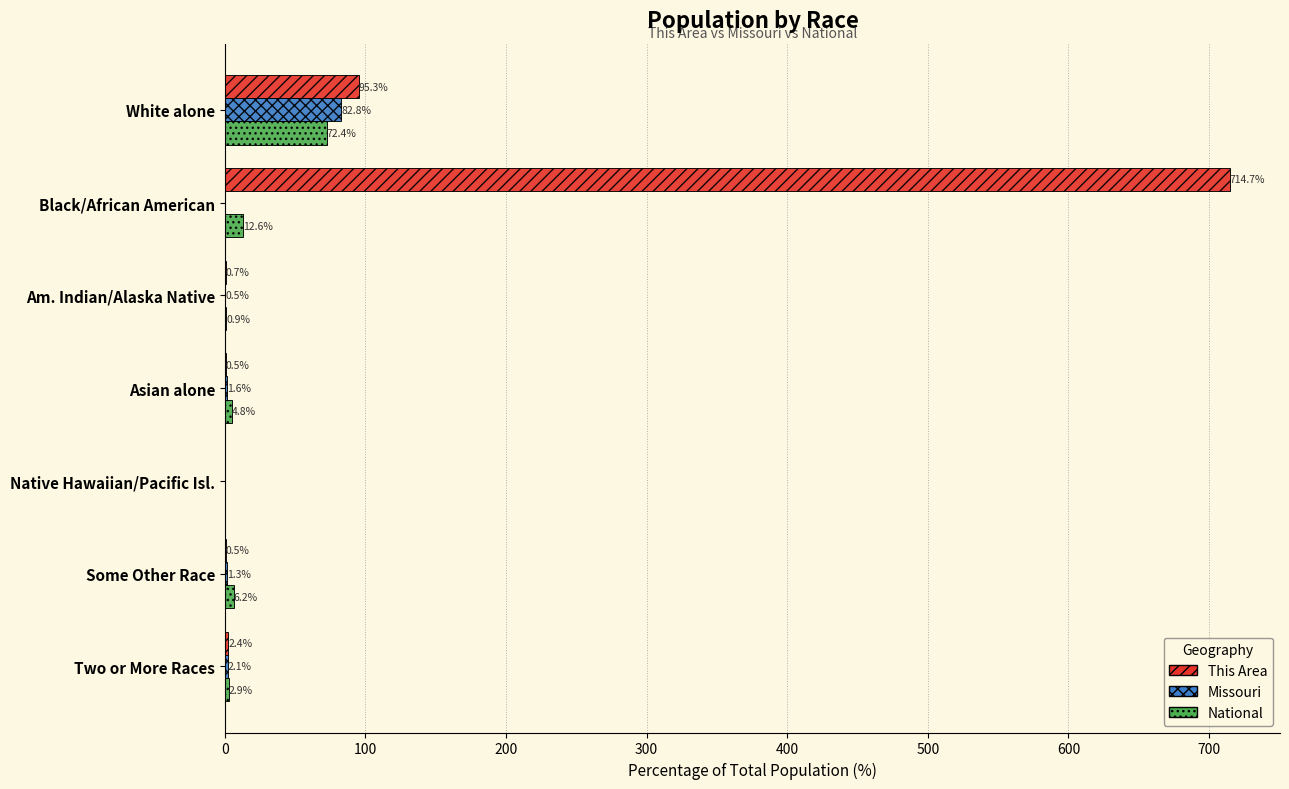

Which category has the highest value in the Missouri series?

White alone